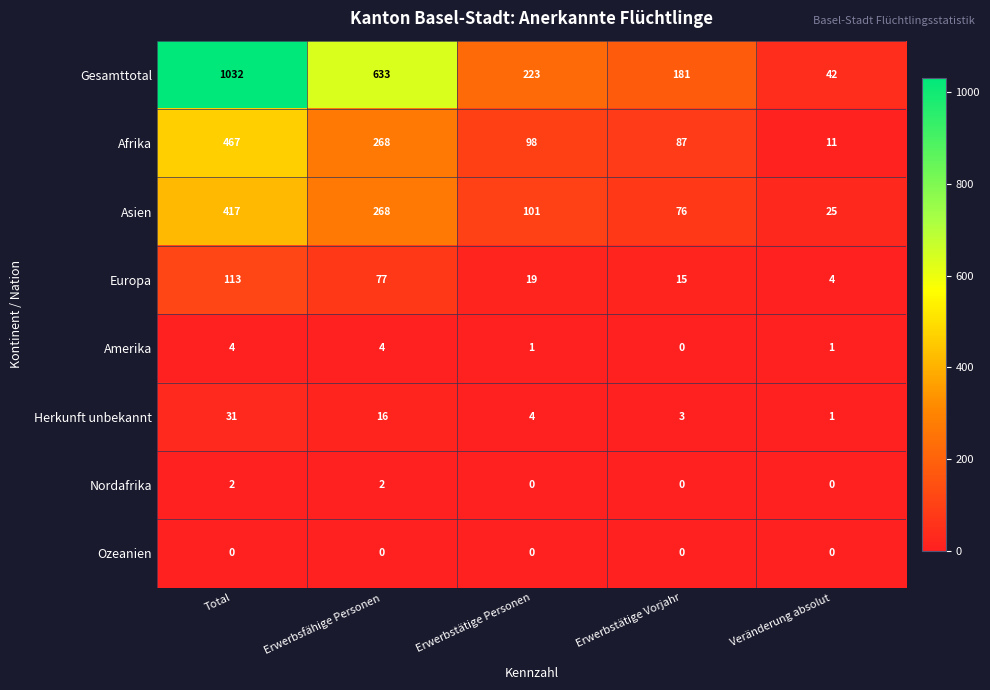

List the series in order of their peak value, highest first.

Gesamttotal, Afrika, Asien, Europa, Herkunft unbekannt, Amerika, Nordafrika, Ozeanien